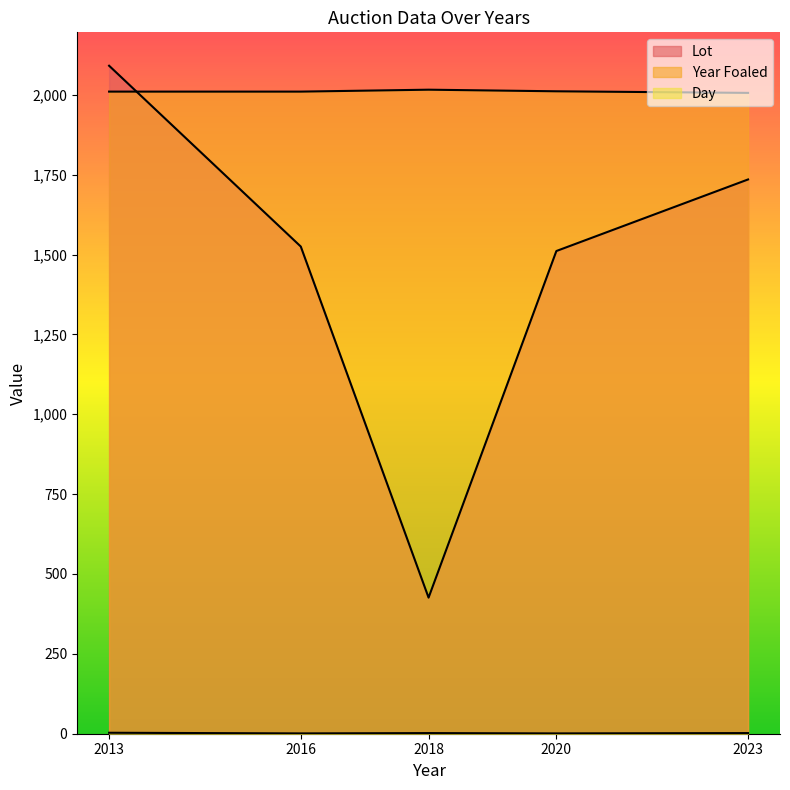

Reading right to left, list all the values displayed in this chart.

Lot: 2023=1735	2020=1511	2018=426	2016=1525	2013=2091
Year Foaled: 2023=2006	2020=2011	2018=2016	2016=2010	2013=2010
Day: 2023=2	2020=1	2018=2	2016=1	2013=3